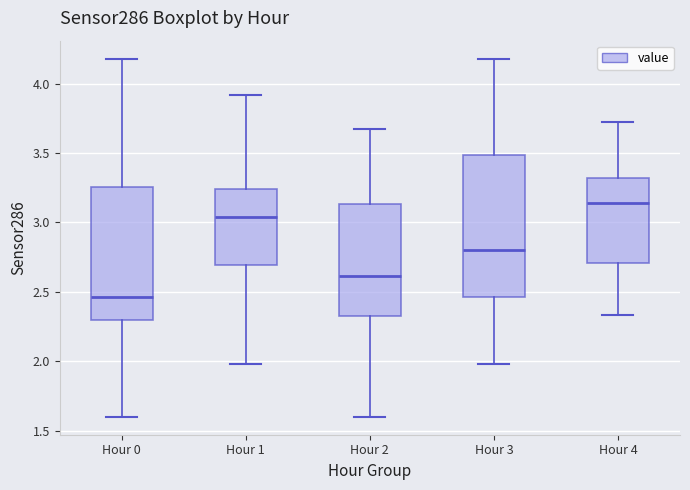

Reading left to right, transcribe this box plot: for each box, give where its median line is, the range the box spans, and where its two whiskers end, as read against the y-axis. The values are not printed on the chart, so give them approximately, as read against the axis.

Hour 0: median 2.45, box 2.30 to 3.25, whiskers 1.60 to 4.20
Hour 1: median 3.05, box 2.70 to 3.25, whiskers 2.00 to 3.90
Hour 2: median 2.60, box 2.30 to 3.15, whiskers 1.60 to 3.65
Hour 3: median 2.80, box 2.45 to 3.50, whiskers 2.00 to 4.20
Hour 4: median 3.15, box 2.70 to 3.30, whiskers 2.35 to 3.70